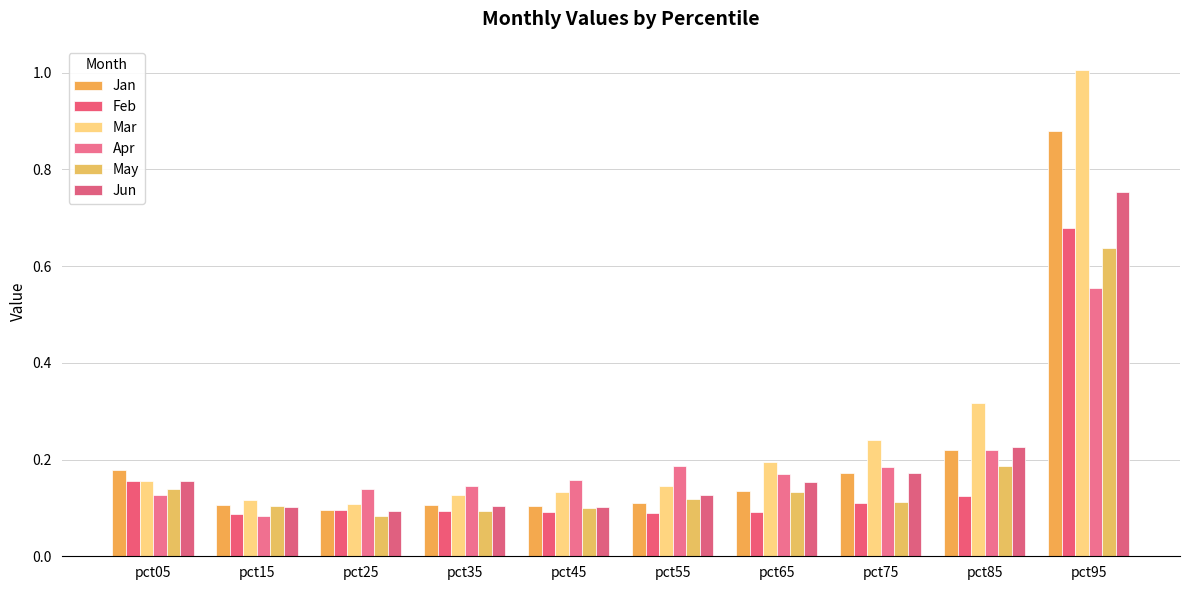

At which label is Apr closest to 0?

pct15